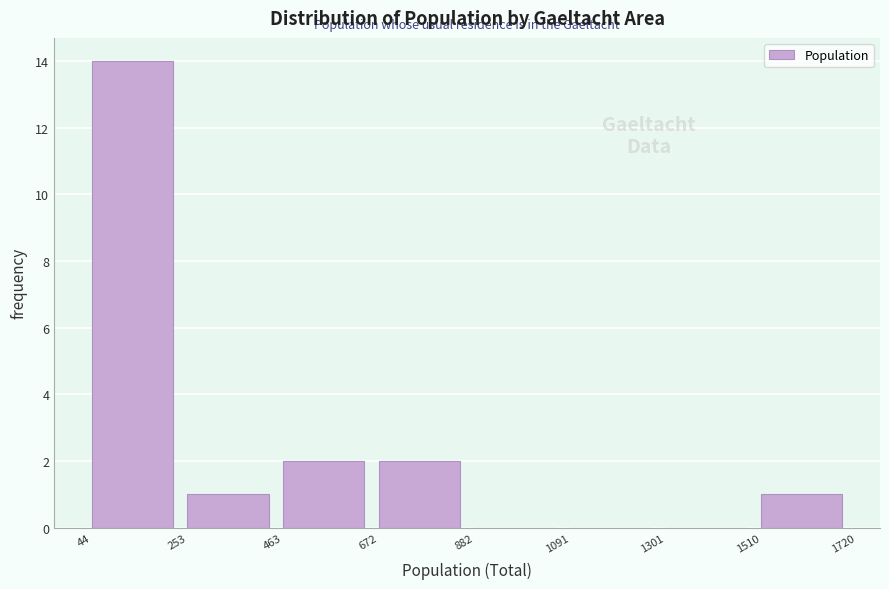

Reading left to right, transcribe this chart: for each bar, give the range it covers on the x-axis and its height. The values are not printed on the chart, so give them approximately, as read against the axis.

44 to 253: 14
253 to 463: 1
463 to 672: 2
672 to 882: 2
882 to 1091: 0
1091 to 1301: 0
1301 to 1510: 0
1510 to 1720: 1